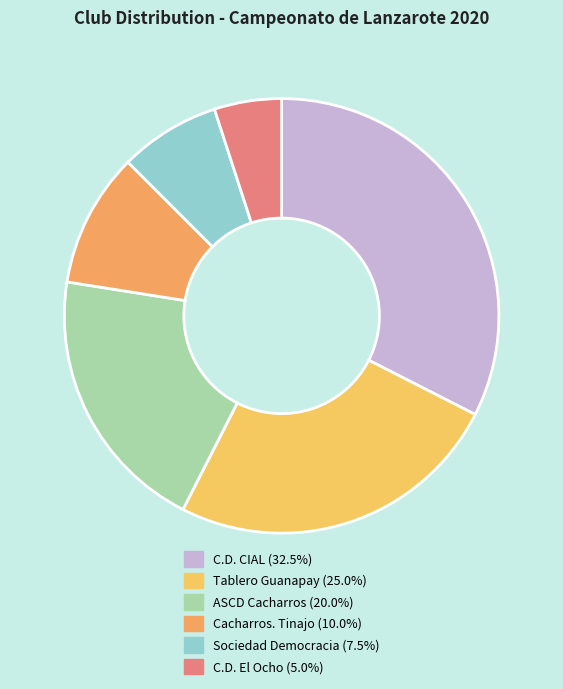

Rank the categories by value from lowest to highest.

C.D. El Ocho, Sociedad Democracia, Cacharros. Tinajo, ASCD Cacharros, Tablero Guanapay, C.D. CIAL